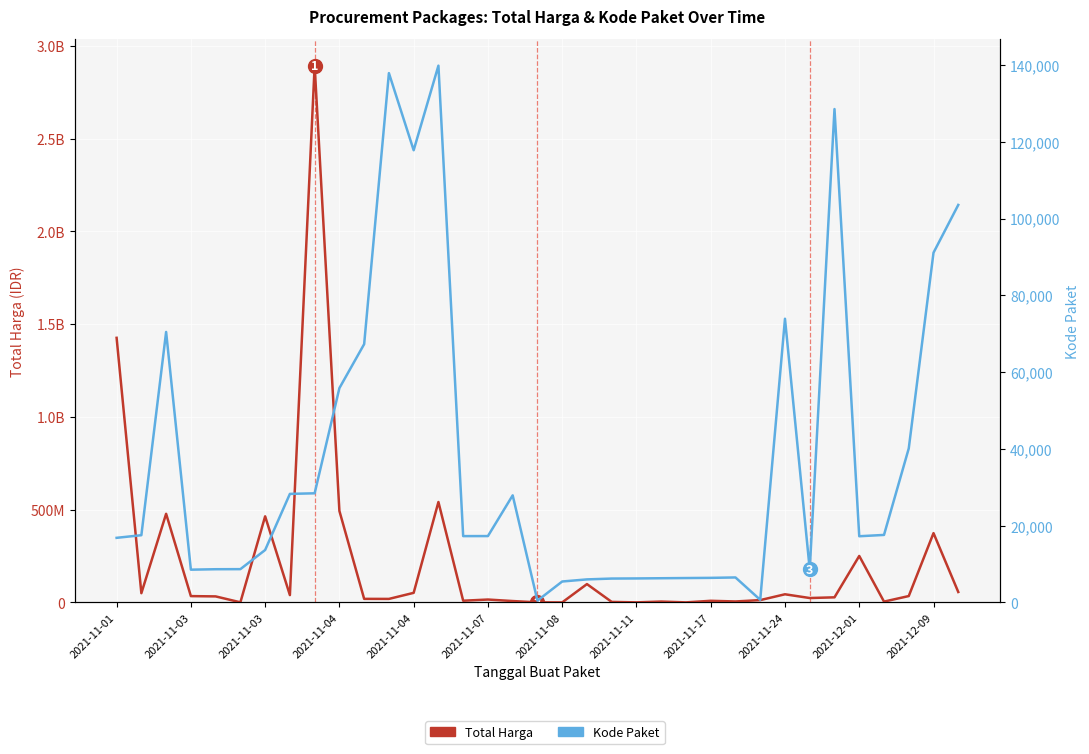

Count the number of categories in the chart.

35